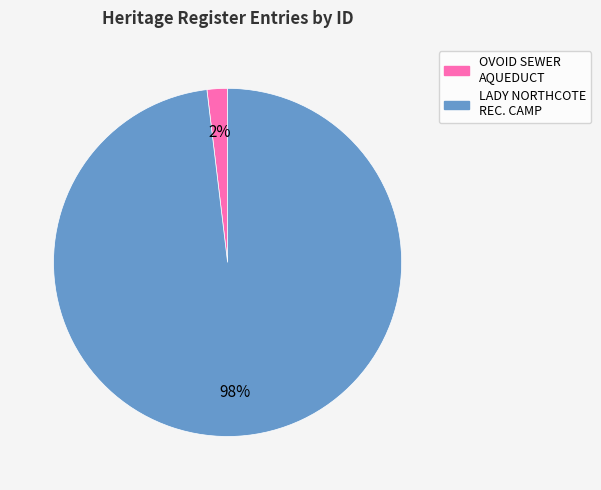

Is the sum of LADY NORTHCOTE REC. CAMP and OVOID SEWER AQUEDUCT greater than half?

Yes